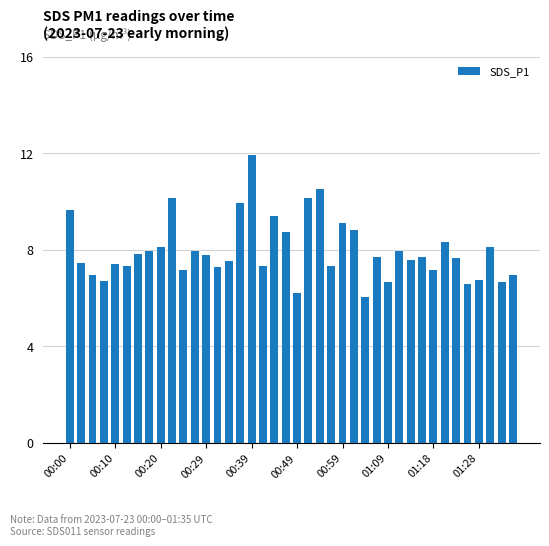

What is the value of the 22nd bar from the left?

10.2